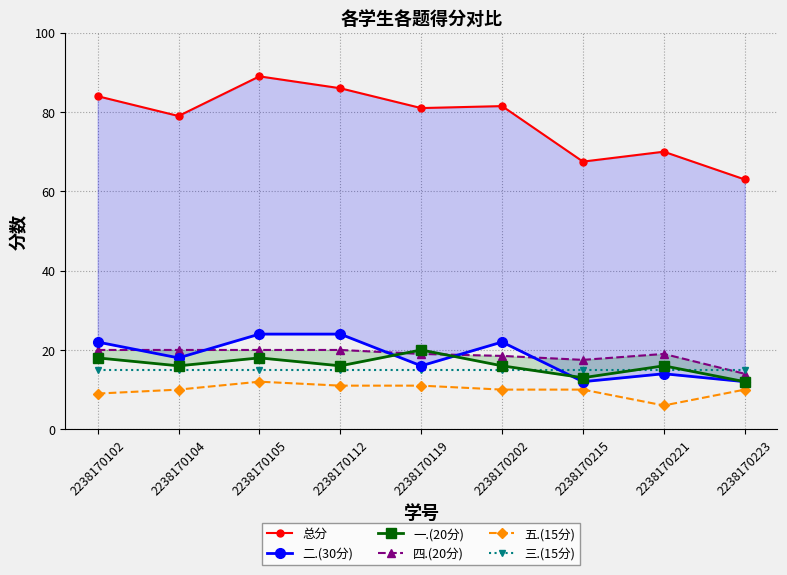

True or false: 总分 has a value of 63.0 at 2238170223.

True